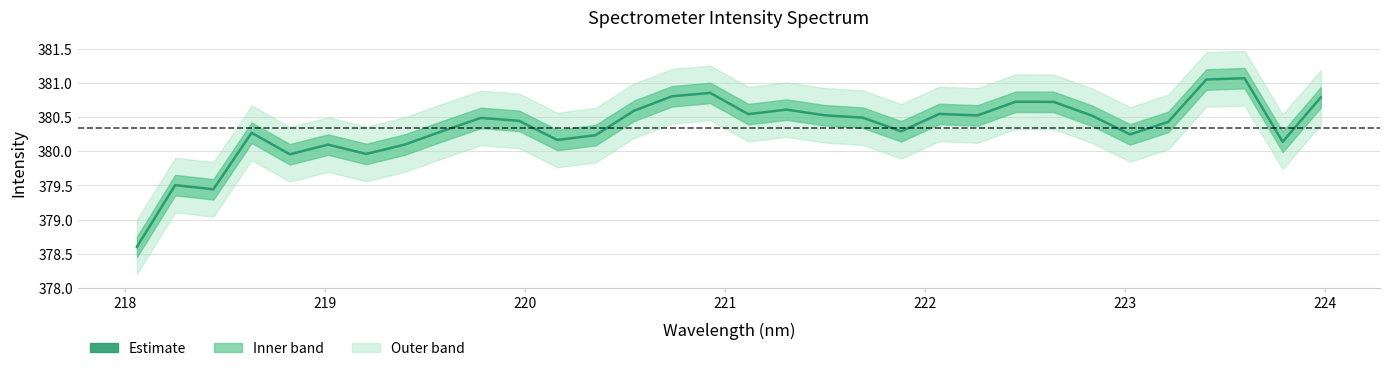

What is the difference between the second highest and second lowest values?

1.6